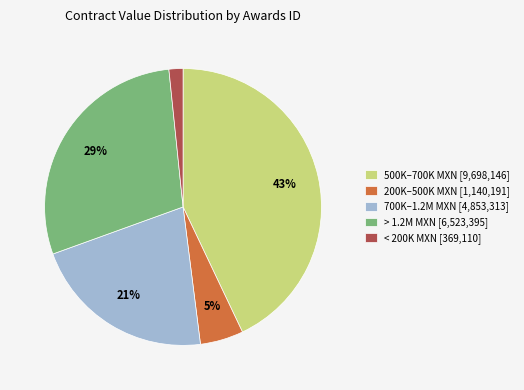

Rank the categories by value from lowest to highest.

< 200K MXN [369,110], 200K–500K MXN [1,140,191], 700K–1.2M MXN [4,853,313], > 1.2M MXN [6,523,395], 500K–700K MXN [9,698,146]